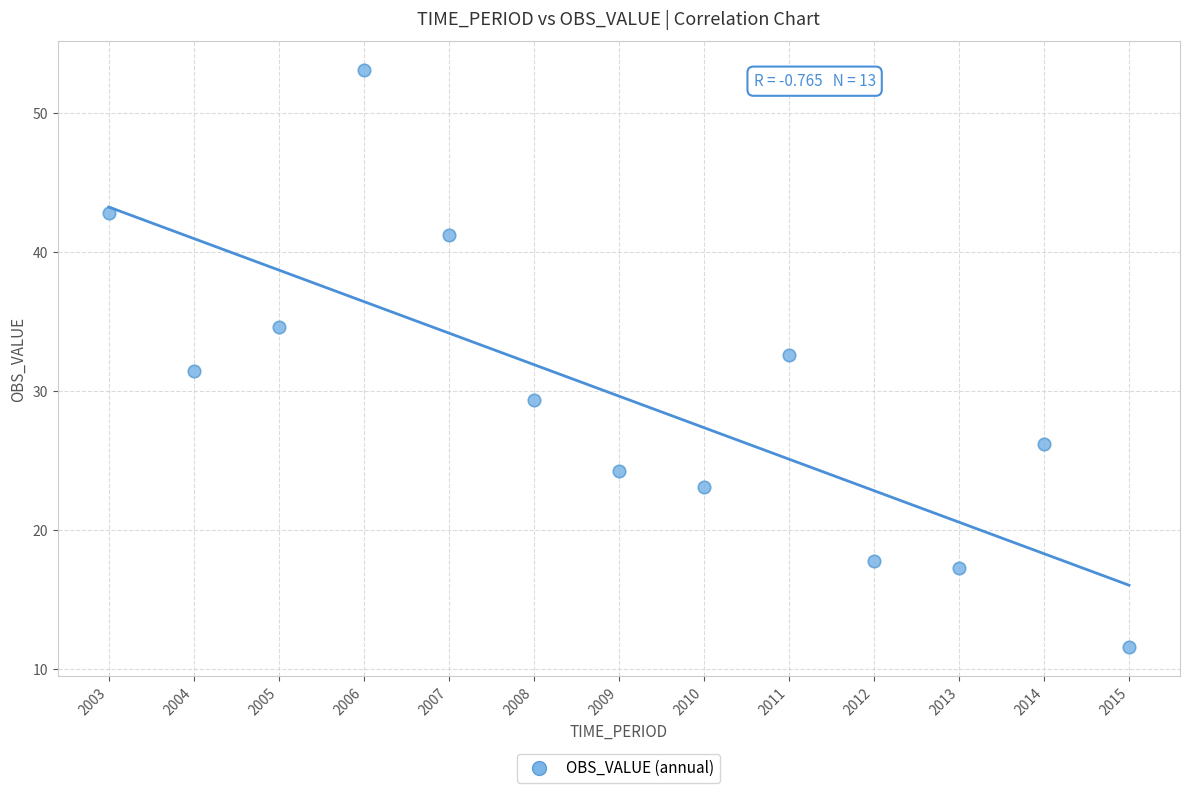

What is the range of X values (max minus min)?

12.0